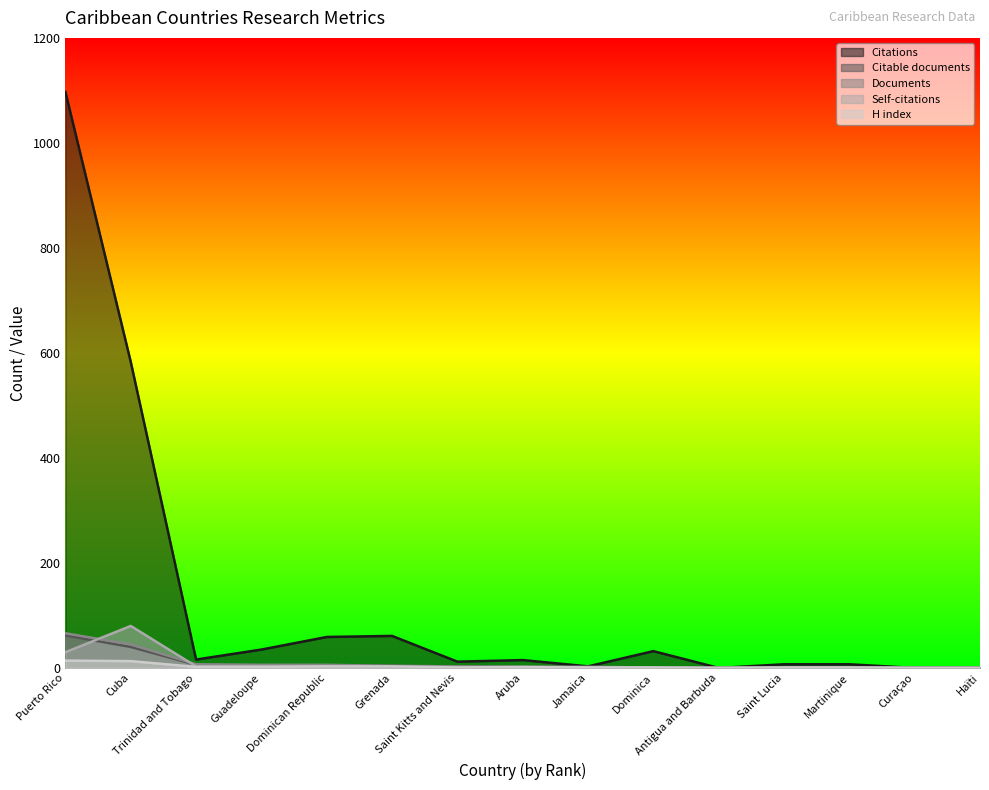

At which label does Self-citations reach its minimum?

Grenada